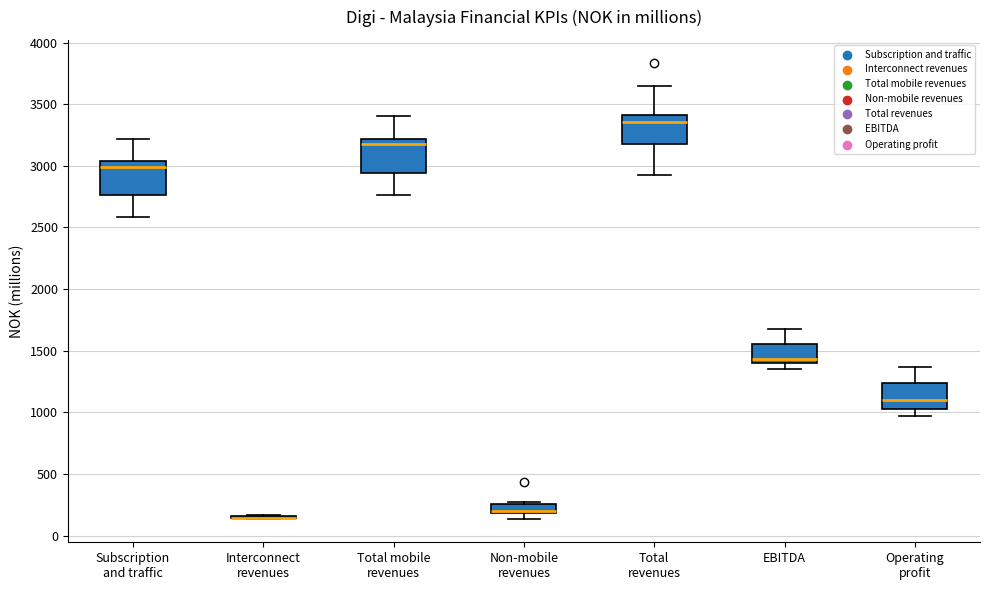

Where does the lower whisker of the box for Total revenues end on the y-axis? The values are not printed on the chart, so give them approximately, as read against the axis.

2950